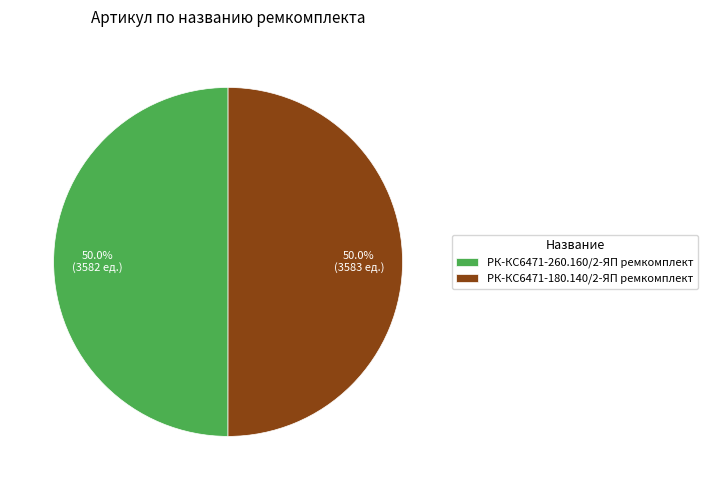

To the nearest percent, what is the average slice percentage?

50%